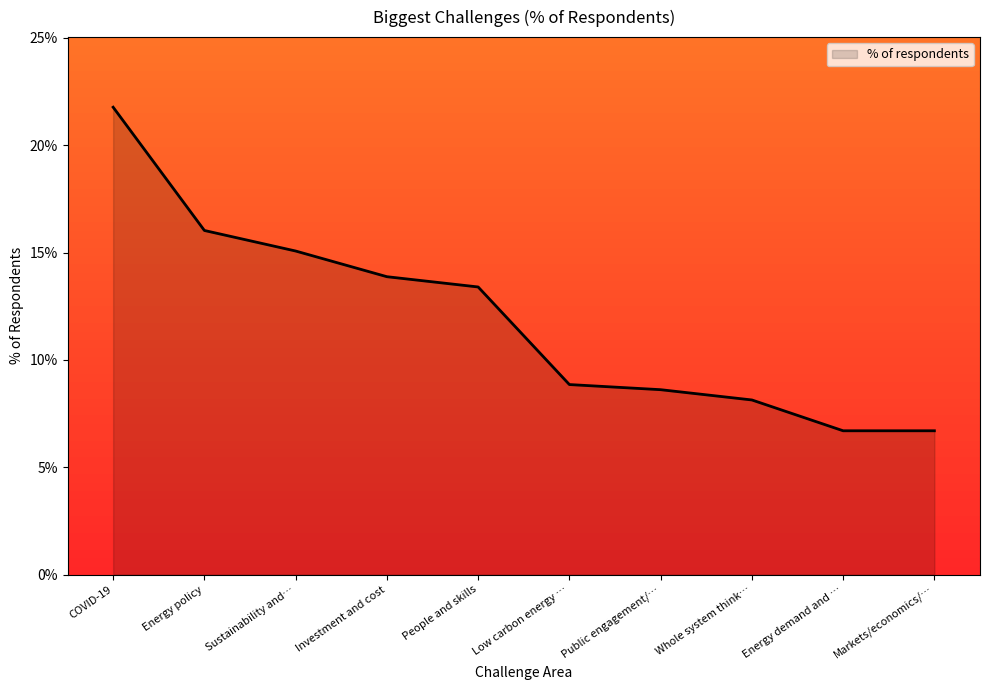

List the labels in order of value, smallest first.

Energy demand and …, Markets/economics/…, Whole system think…, Public engagement/…, Low carbon energy …, People and skills, Investment and cost, Sustainability and…, Energy policy, COVID-19